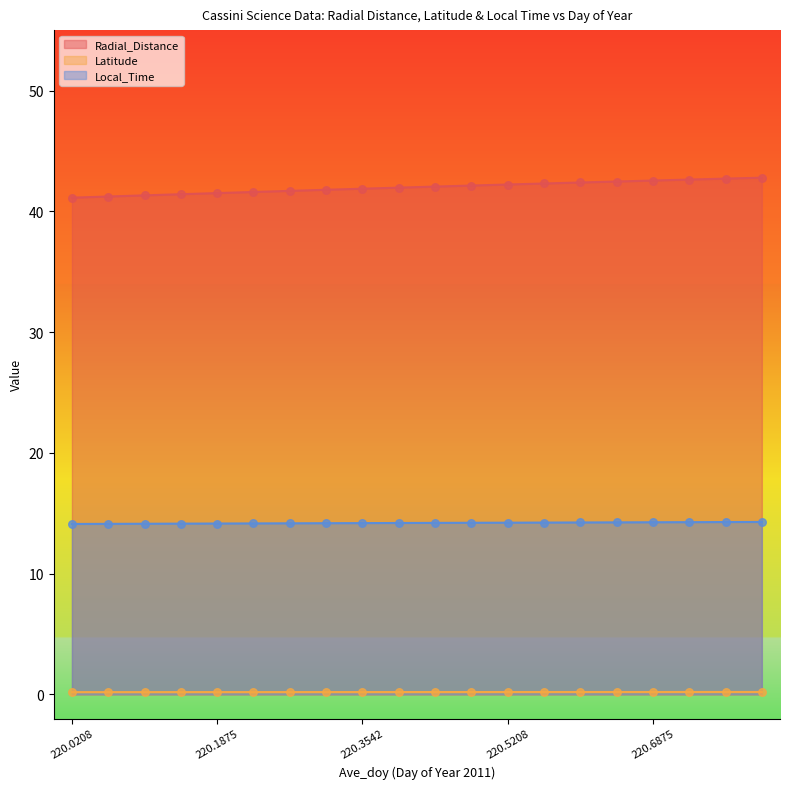

Is the value of Latitude at 220.7292 greater than the value of Radial_Distance at 220.8125?

No